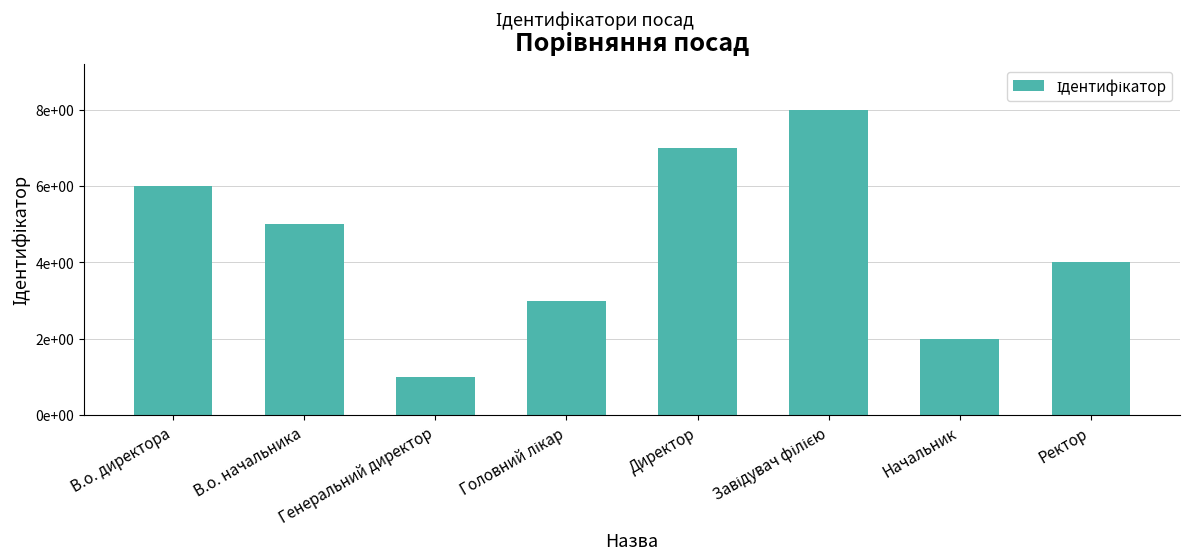

Is it true that the value at Начальник is 2?

True